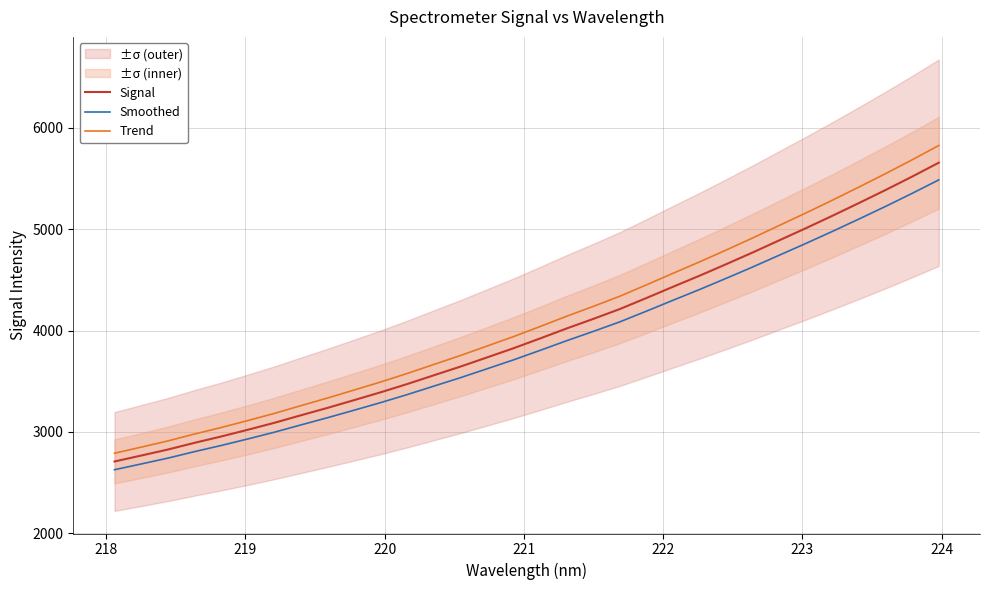

True or false: Trend and Smoothed intersect in this chart.

False